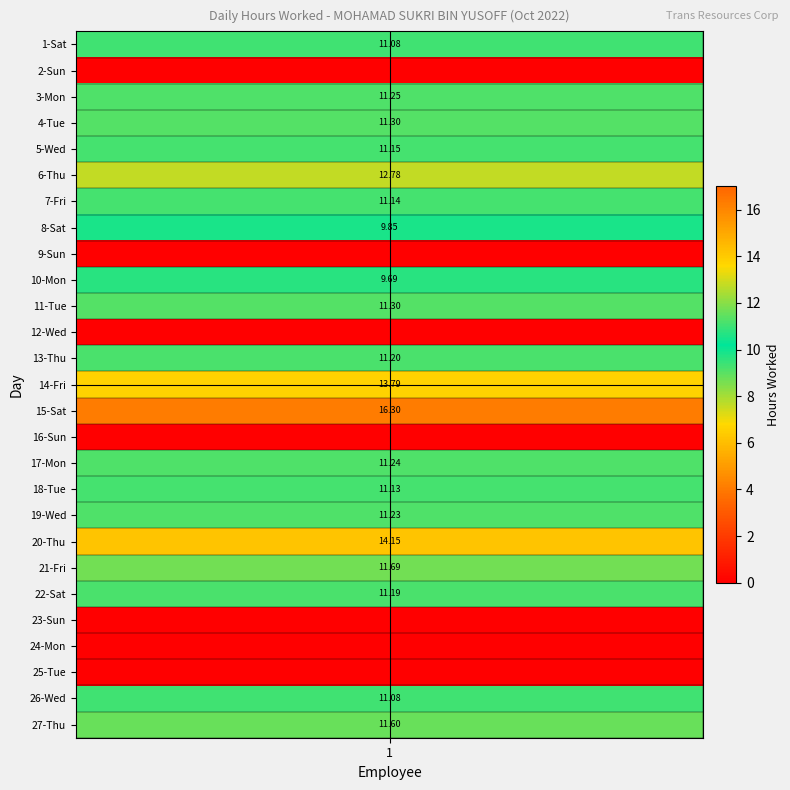

List the labels in order of value, largest first.

15-Sat, 20-Thu, 14-Fri, 6-Thu, 21-Fri, 27-Thu, 4-Tue, 11-Tue, 3-Mon, 17-Mon, 19-Wed, 13-Thu, 22-Sat, 5-Wed, 7-Fri, 18-Tue, 1-Sat, 26-Wed, 8-Sat, 10-Mon, 2-Sun, 9-Sun, 12-Wed, 16-Sun, 23-Sun, 24-Mon, 25-Tue